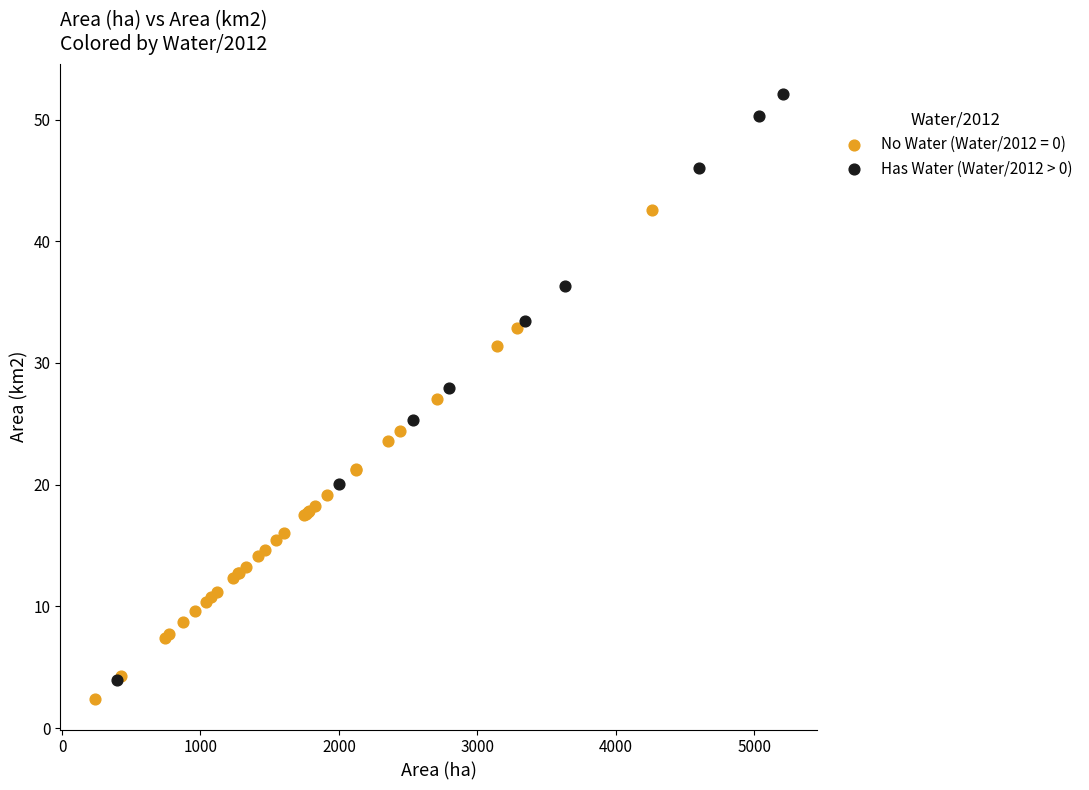

Which series contains the highest Y value?

Has Water (Water/2012 > 0)